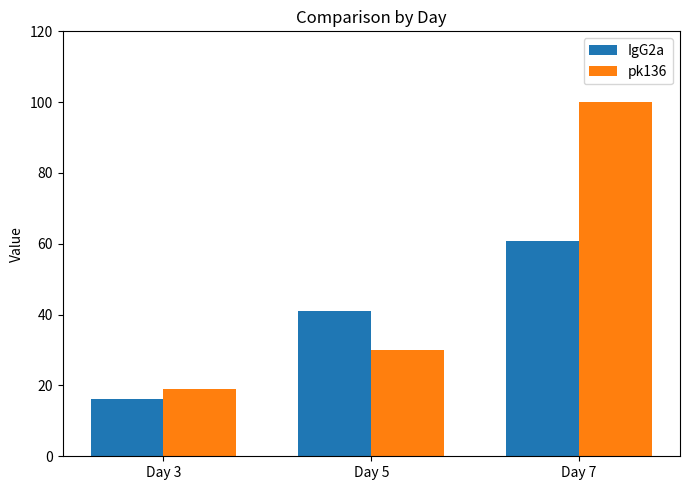

Rank the categories by pk136 value from highest to lowest.

Day 7, Day 5, Day 3